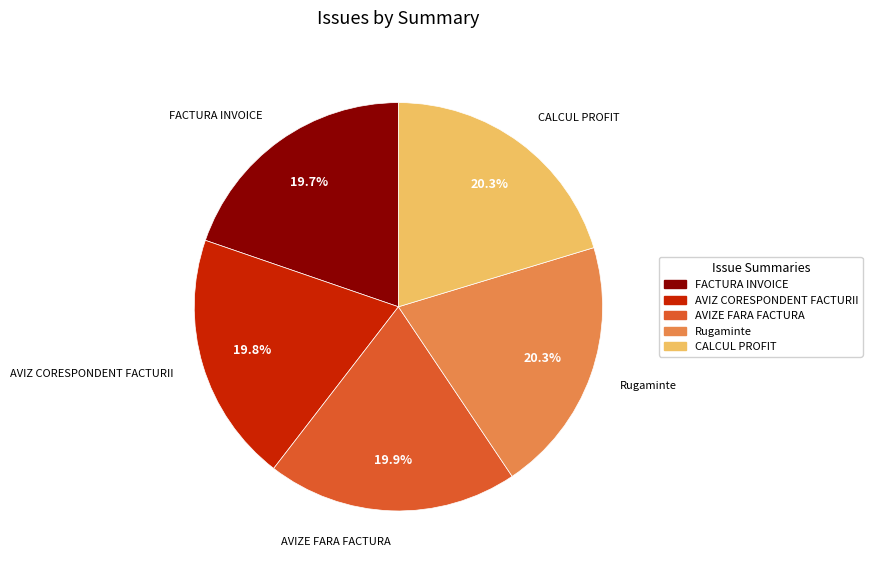

The AVIZ CORESPONDENT FACTURII slice represents 20% of the pie. True or false?

True